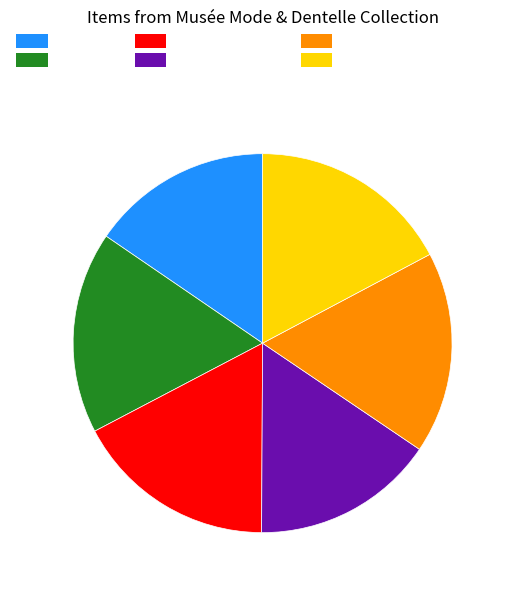

True or false: Pull accounts for 26% of the total.

False